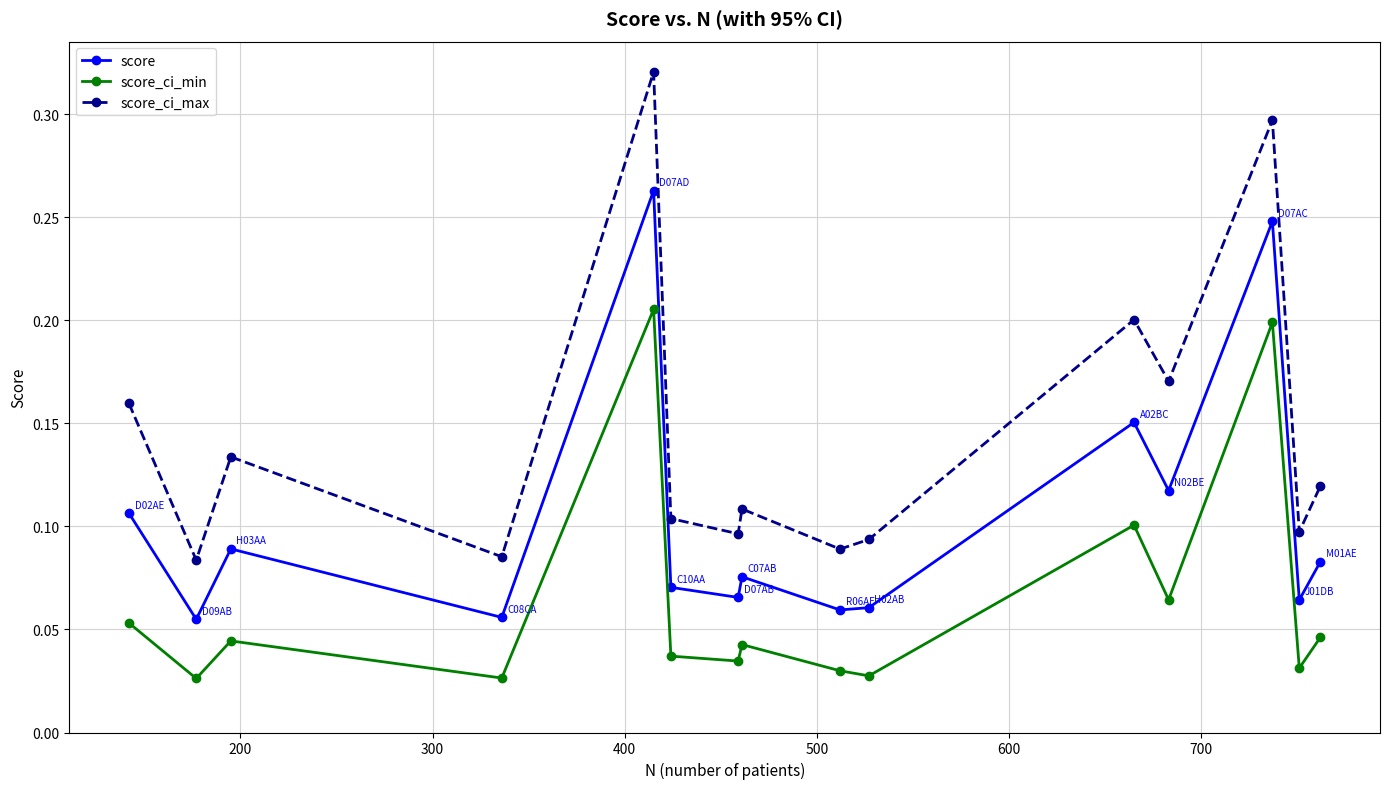

In score, how many points are higher than both neighbors (excluding endpoints)?

5